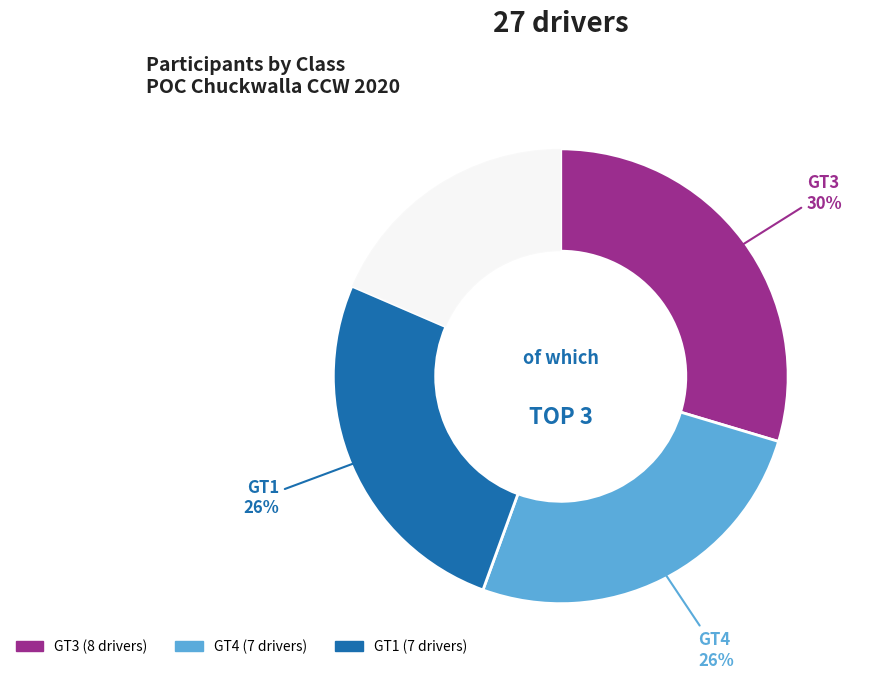

Is there any slice that represents more than half of the pie?

No